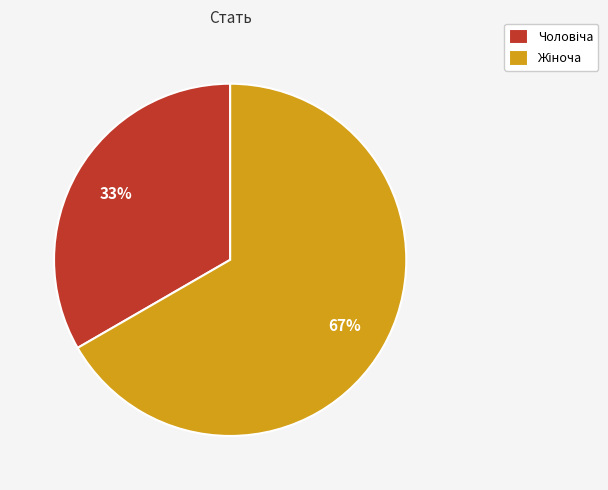

Does any single category account for the majority?

Yes